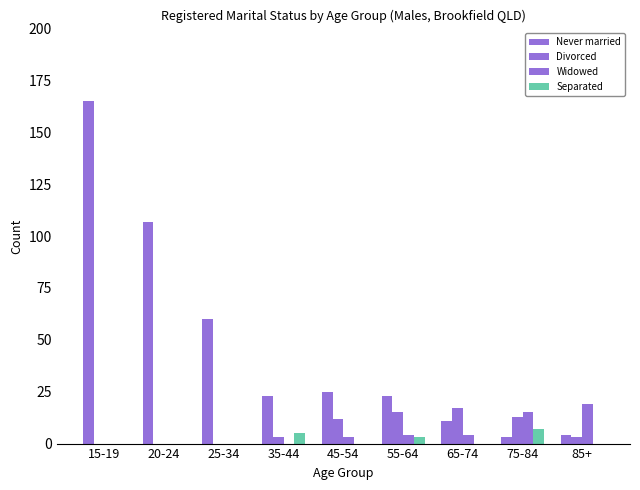

Are the bars grouped side by side (vs. stacked)?

Yes